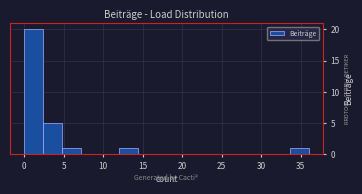

Reading left to right, list every bar in this chart as the range it spans on the x-axis followed by its height. Neither the bar edges nor the heights are printed on the chart, so give them approximately, as read against the axes.

0.0 to 2.4: 20
2.4 to 4.8: 5
4.8 to 7.2: 1
7.2 to 9.6: 0
9.6 to 12.0: 0
12.0 to 14.4: 1
14.4 to 16.8: 0
16.8 to 19.2: 0
19.2 to 21.6: 0
21.6 to 24.0: 0
24.0 to 26.4: 0
26.4 to 28.8: 0
28.8 to 31.2: 0
31.2 to 33.6: 0
33.6 to 36.0: 1